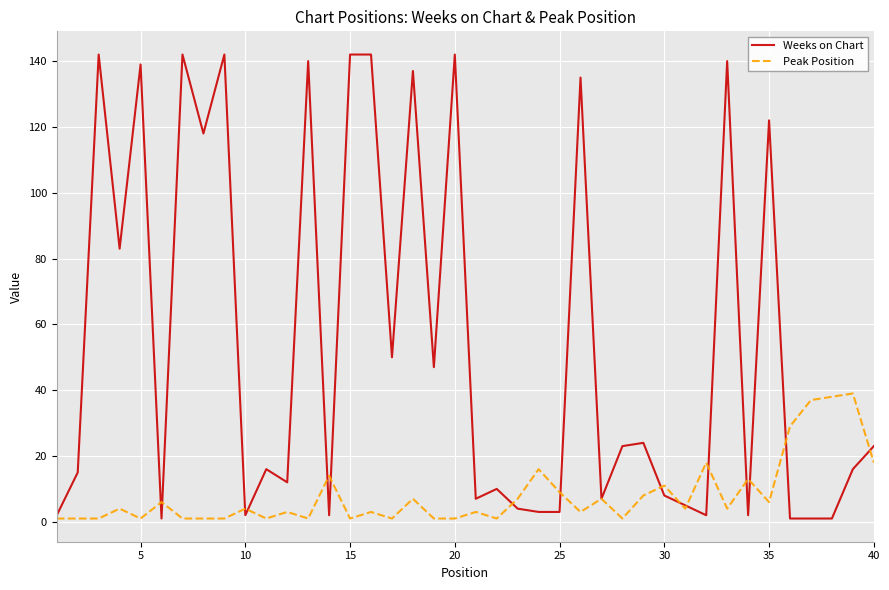

What is the difference between the maximum and minimum values in the Weeks on Chart series?

141